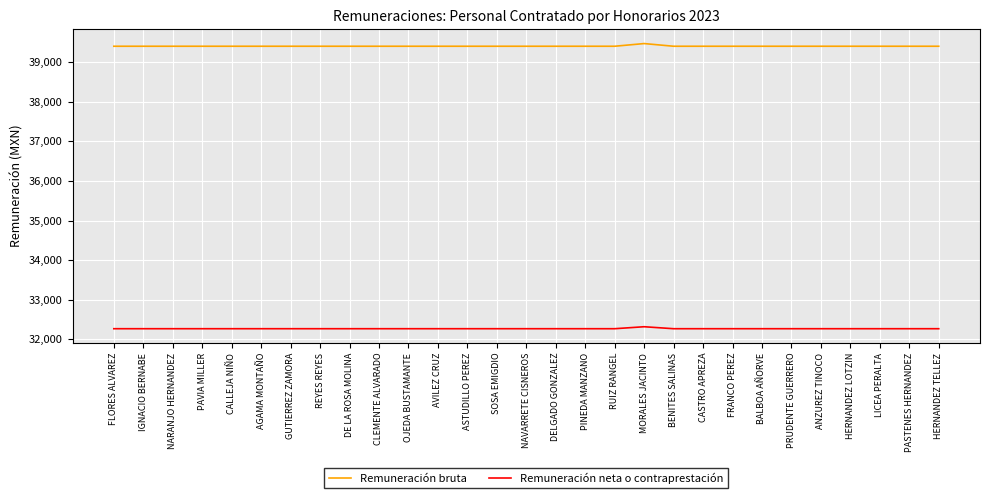

Is the value of Remuneración bruta at PINEDA MANZANO greater than the value of Remuneración neta o contraprestación at HERNANDEZ TELLEZ?

Yes